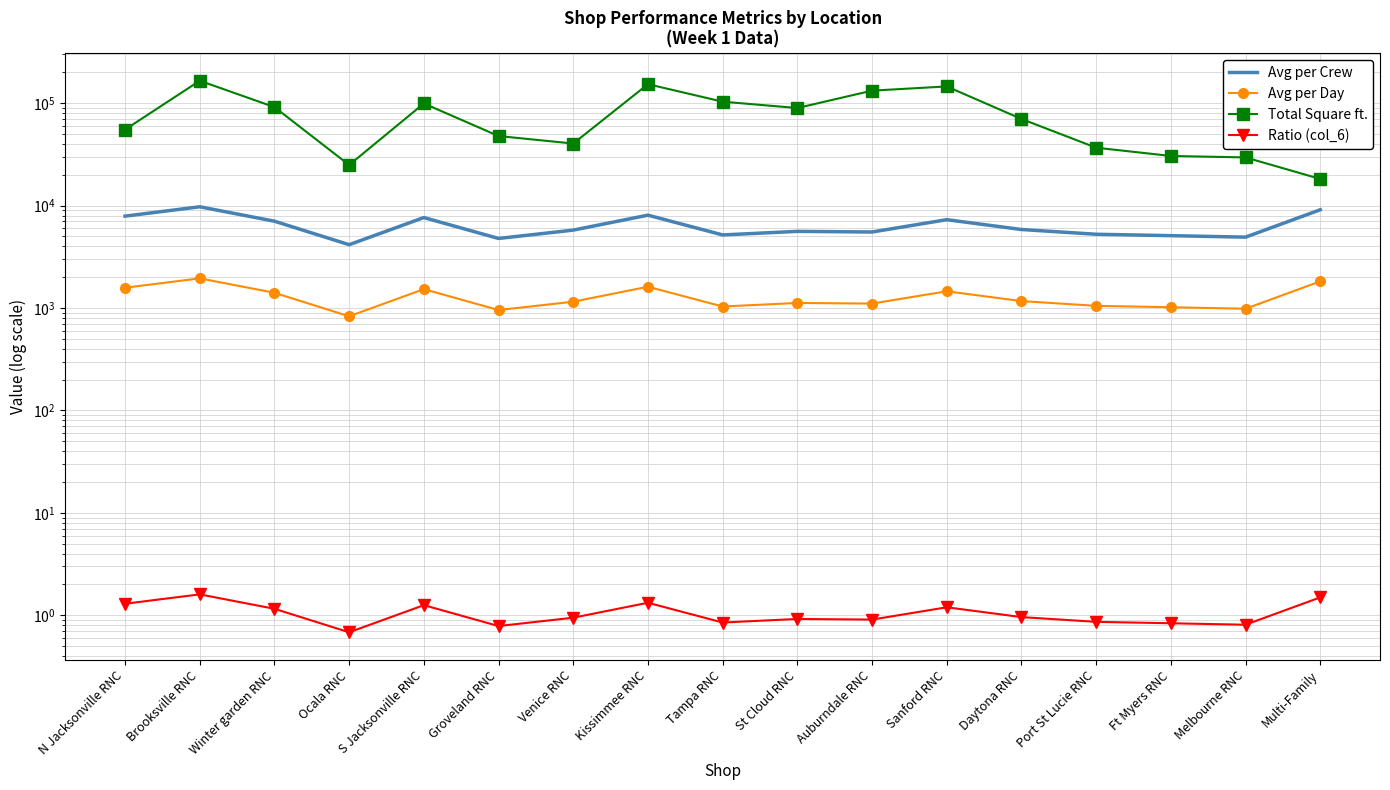

What is the total value across all series at Venice RNC?

47243.5